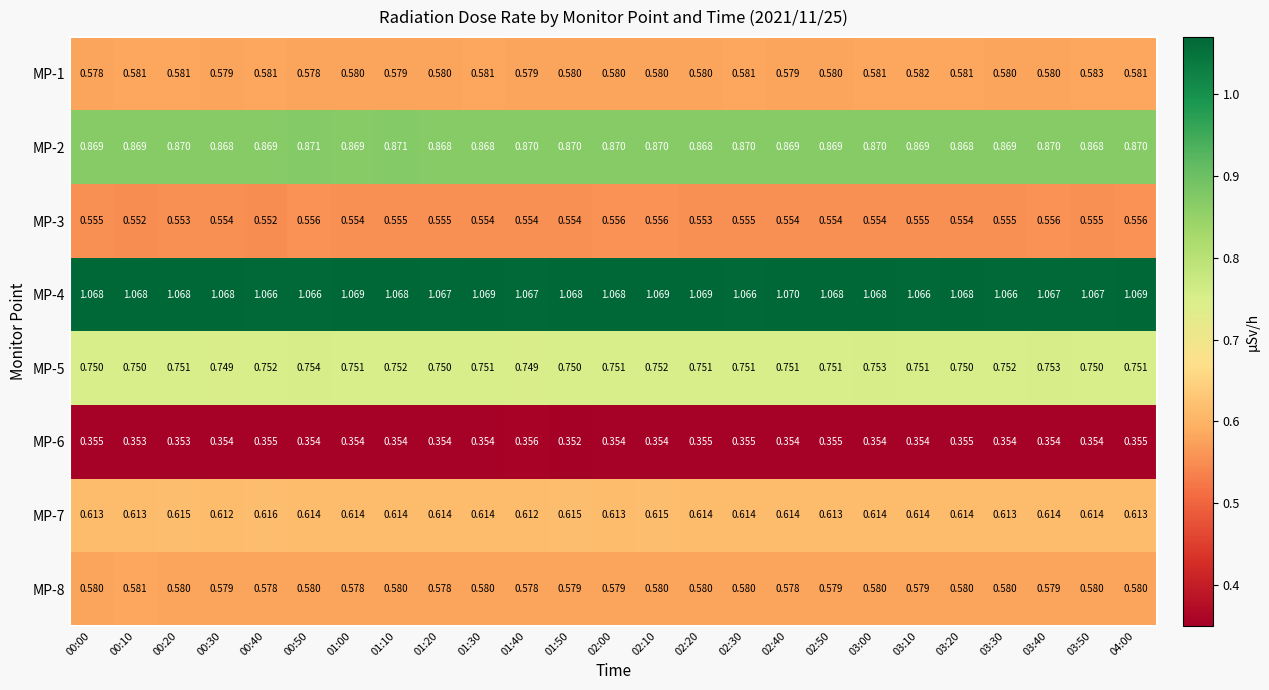

Is the value of MP-4 at 03:50 greater than the value of MP-3 at 02:30?

Yes